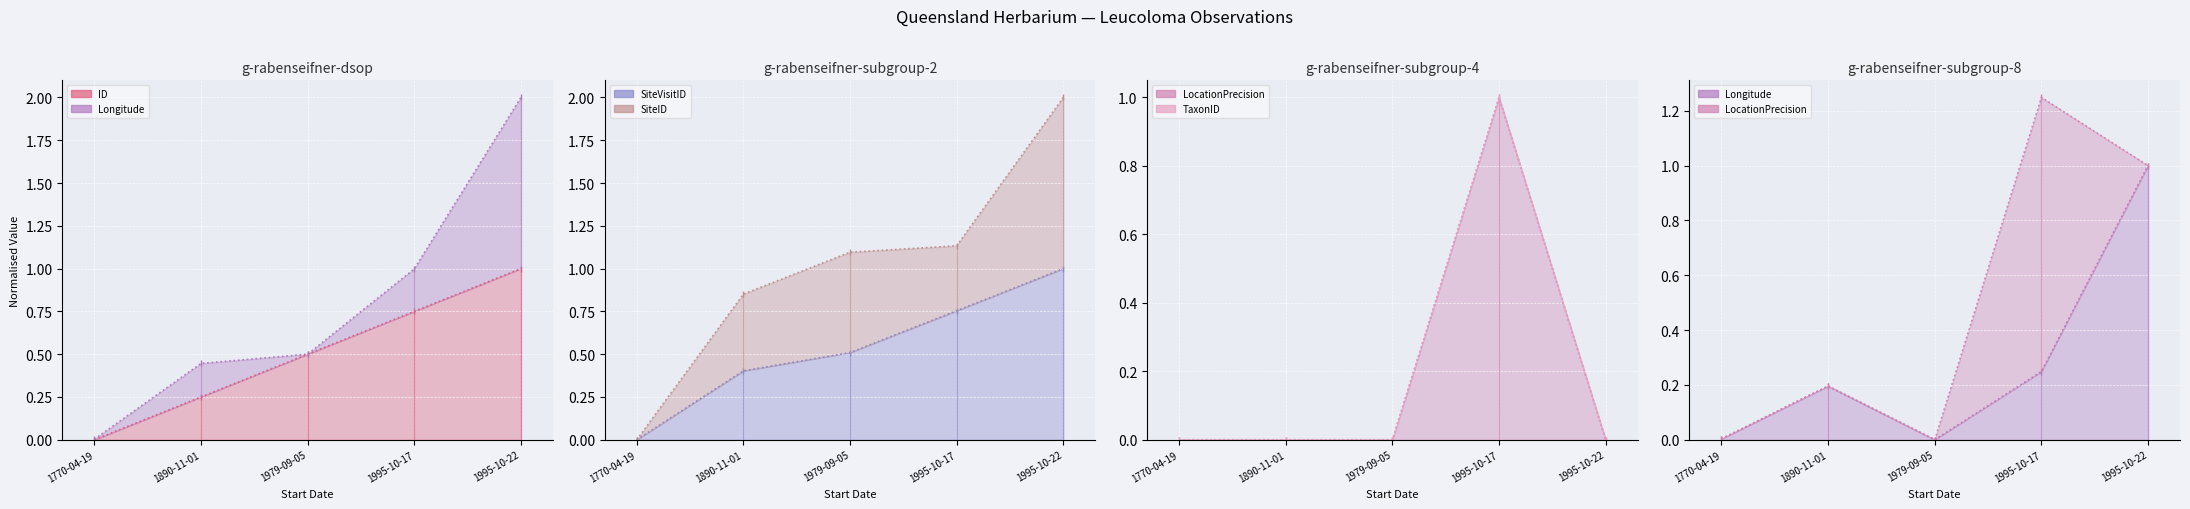

Rank the categories by Longitude value from lowest to highest.

1979-09-05, 1770-04-19, 1890-11-01, 1995-10-17, 1995-10-22